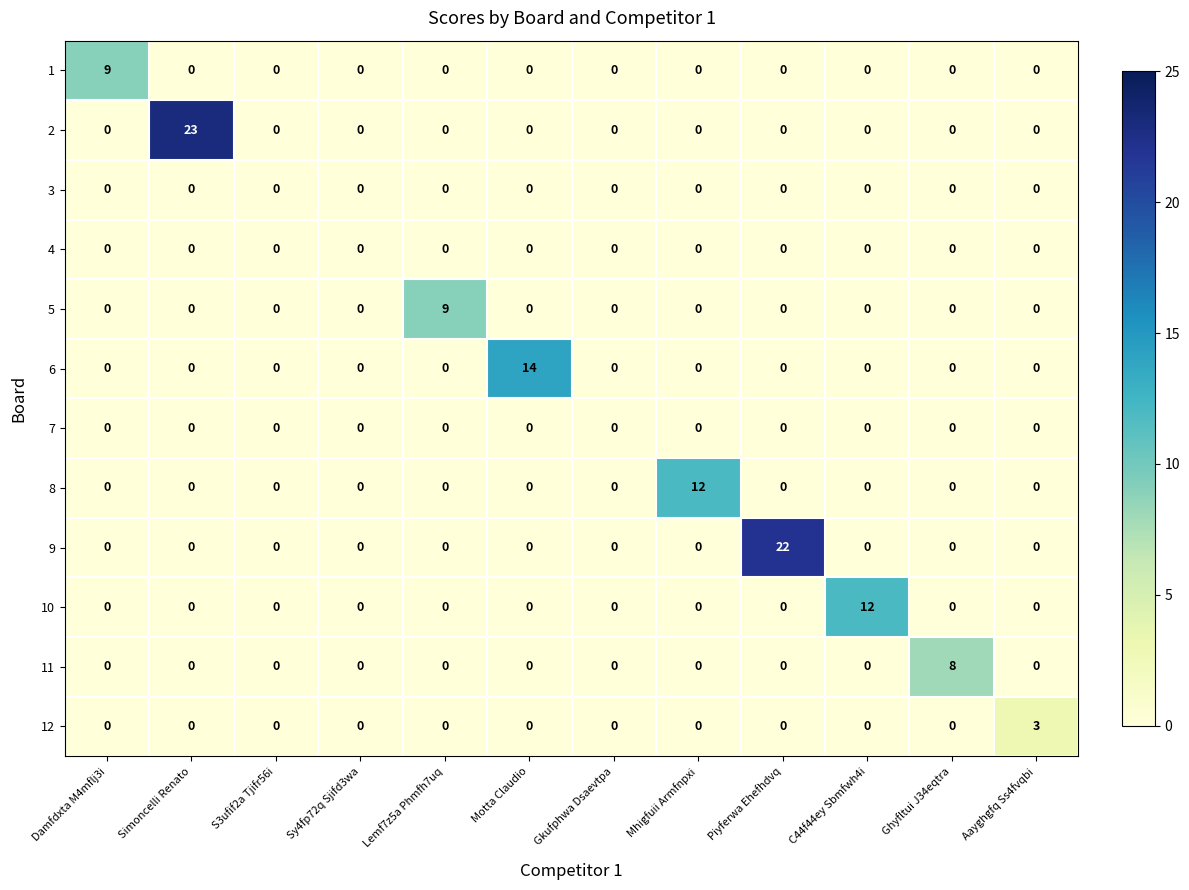

What is the spread (max minus min) of values at Motta Claudio?

14